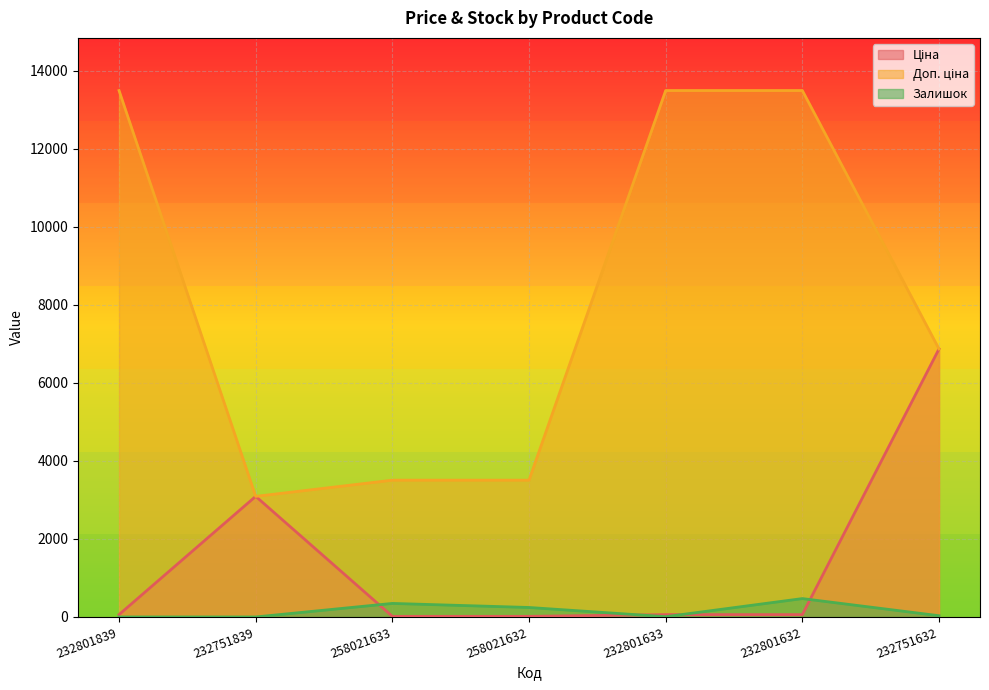

How many lines are shown in the chart?

3